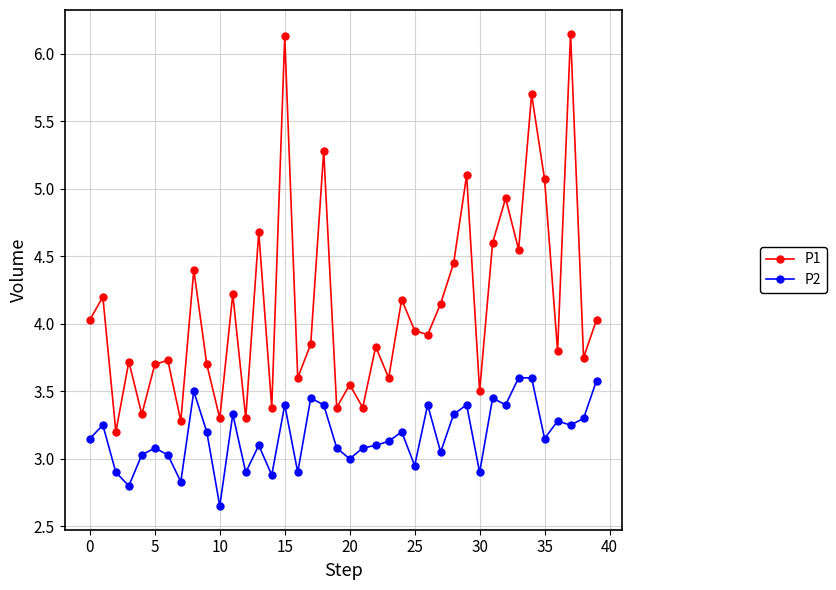

What is the value of the P1 point at the 24th from the left?

3.6